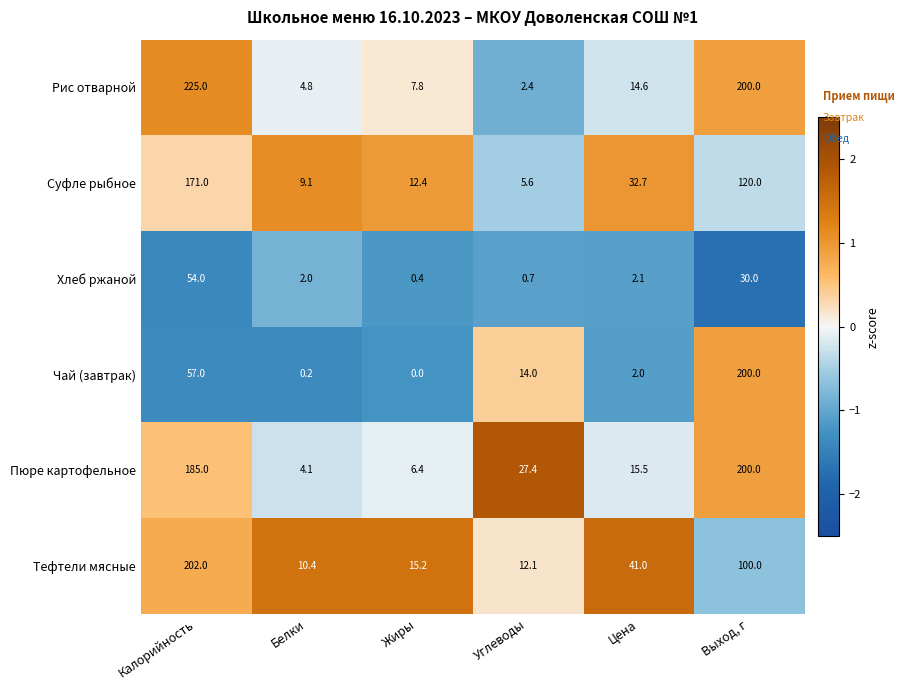

At which category is the sum across all series the highest?

Калорийность